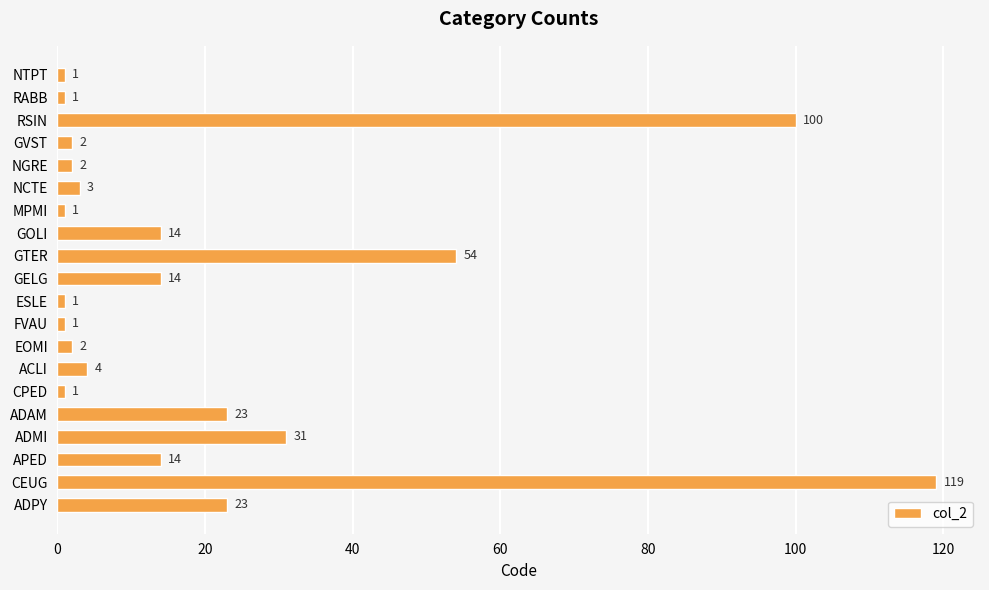

Are the bars grouped side by side (vs. stacked)?

No